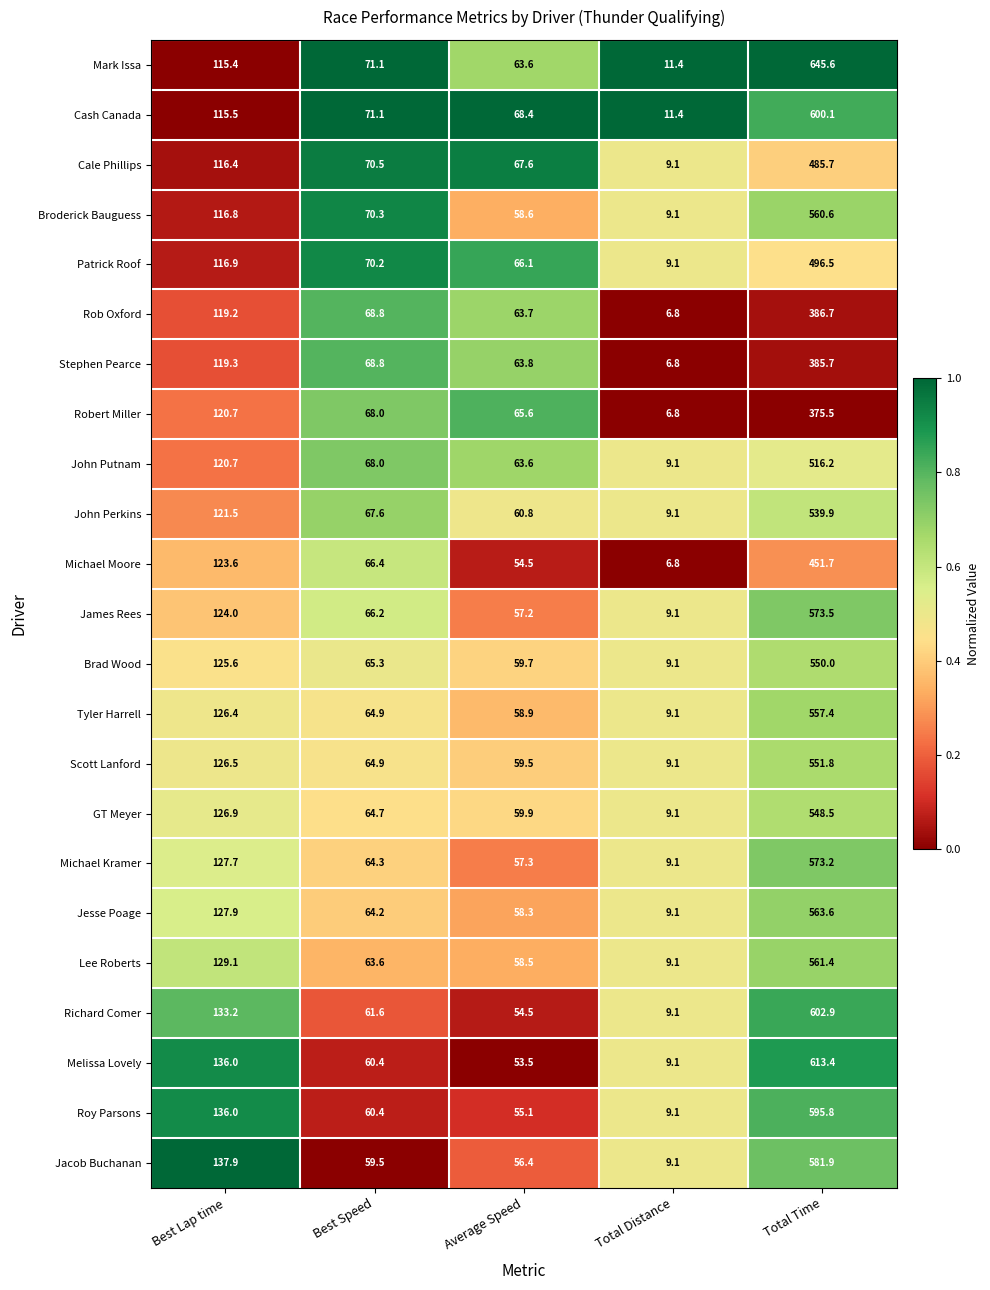

At which label is Cale Phillips closest to 247?

Best Lap time